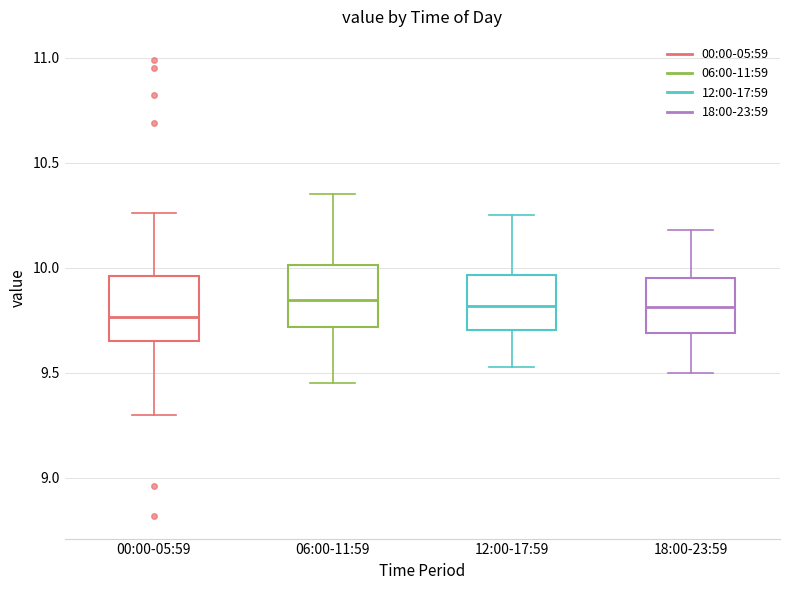

Reading left to right, transcribe this box plot: for each box, give where its median line is, the range the box spans, and where its two whiskers end, as read against the y-axis. The values are not printed on the chart, so give them approximately, as read against the axis.

00:00-05:59: median 9.75, box 9.65 to 9.95, whiskers 9.30 to 10.25
06:00-11:59: median 9.85, box 9.70 to 10.00, whiskers 9.45 to 10.35
12:00-17:59: median 9.80, box 9.70 to 9.95, whiskers 9.55 to 10.25
18:00-23:59: median 9.80, box 9.70 to 9.95, whiskers 9.50 to 10.20